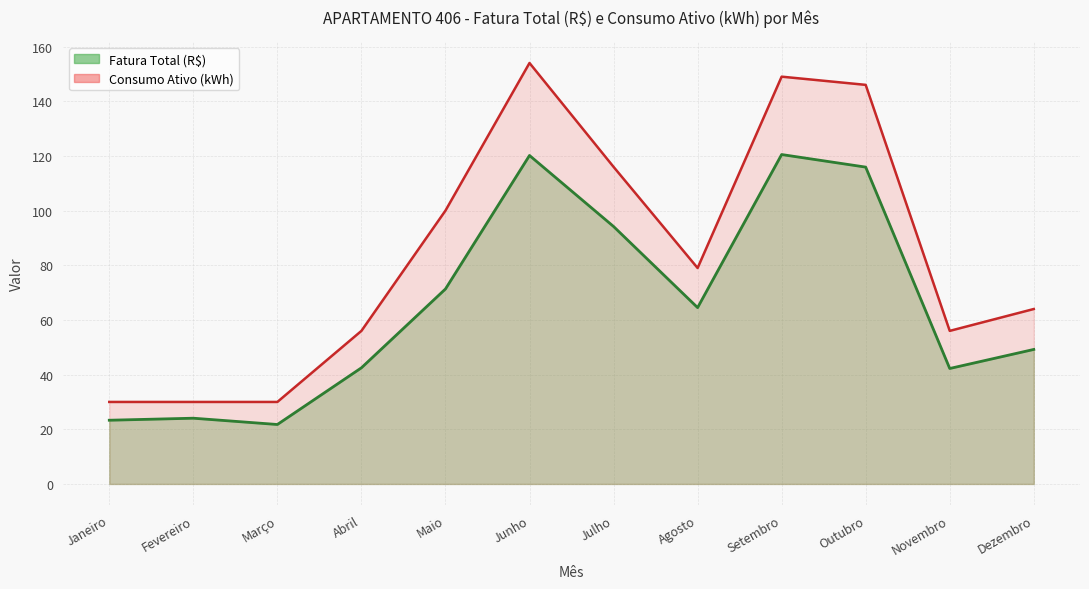

Is it true that Consumo Ativo (kWh) equals 64.0 at Dezembro?

True